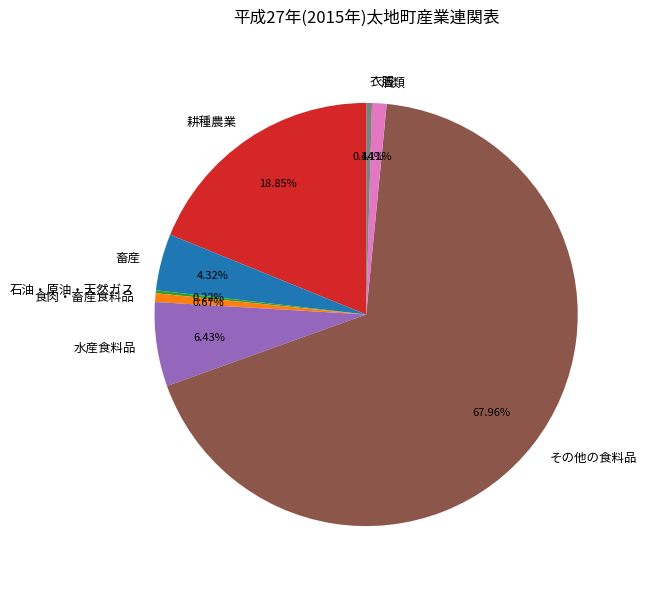

Which slice is the largest?

その他の食料品